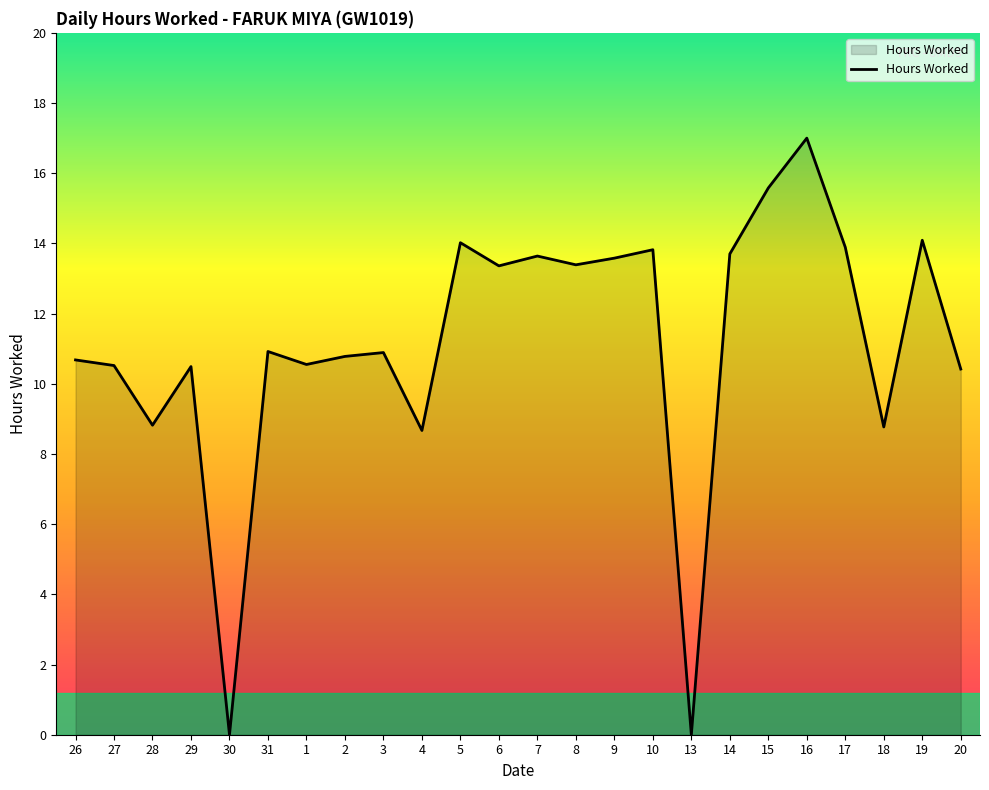

What is the maximum value shown in the chart?

17.0